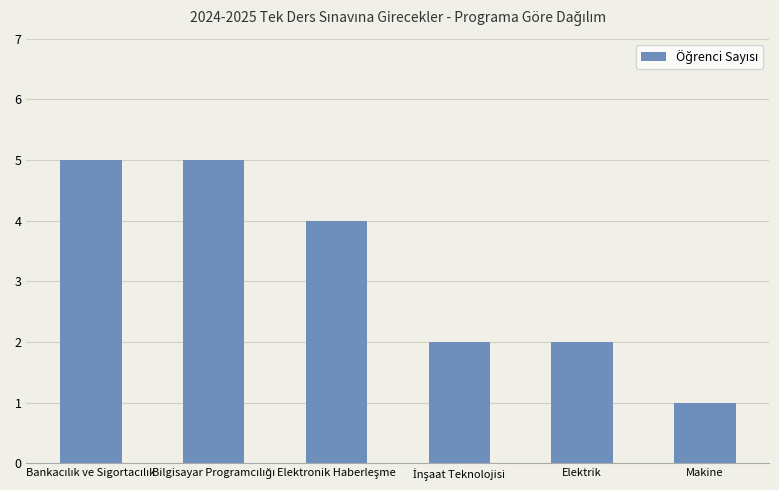

What is the greatest value displayed?

5